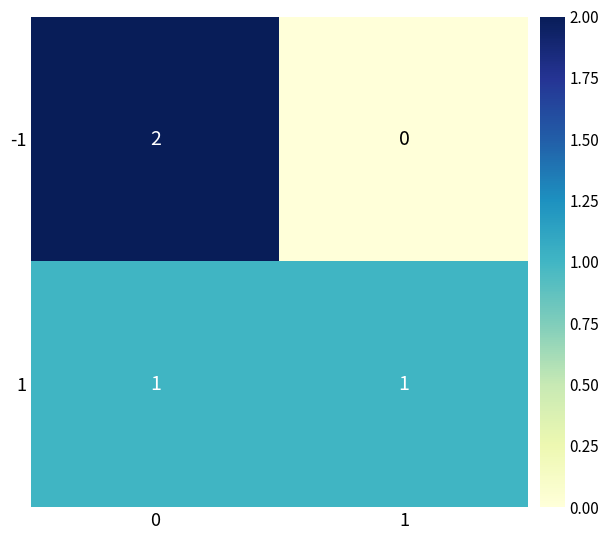

How many categories are shown in the chart?

2